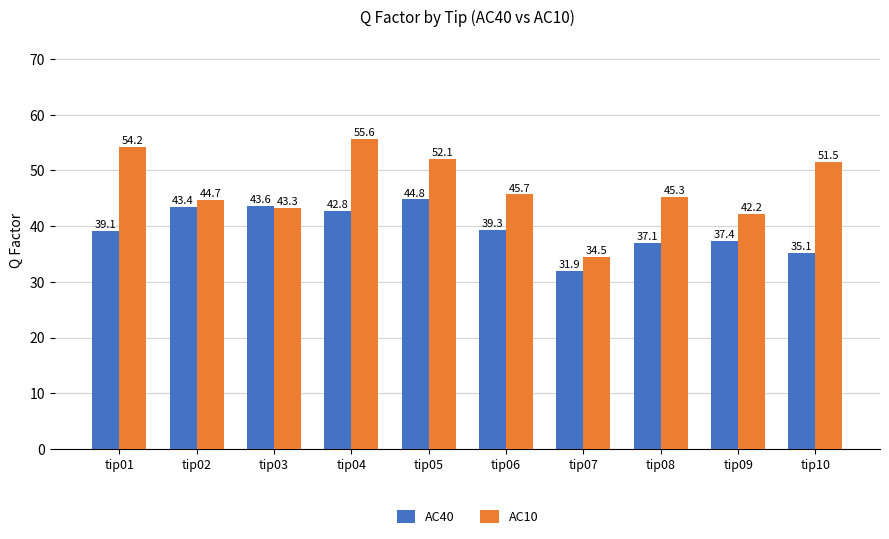

Is it true that AC10 equals 45.3 at tip08?

True